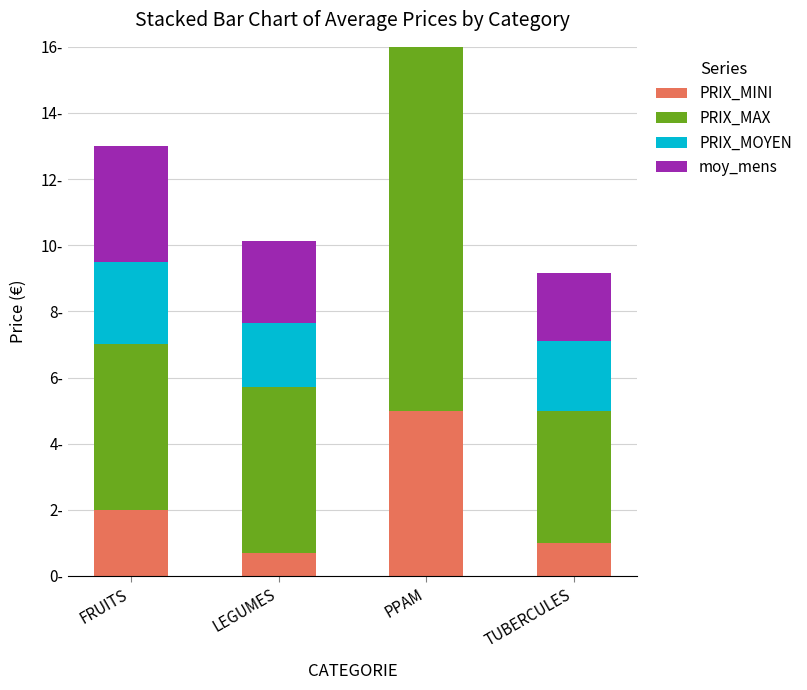

What is the average value of the PRIX_MINI series?

2.2